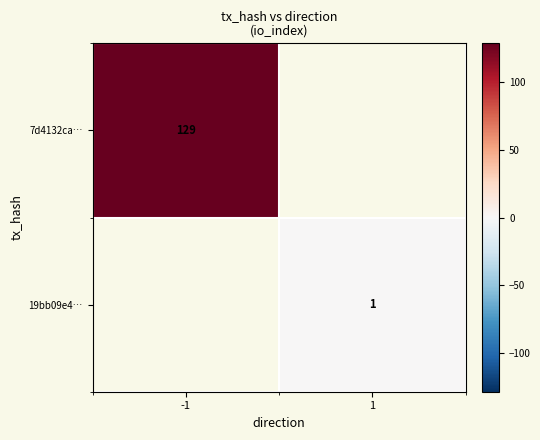

How many data points does each series have?

2